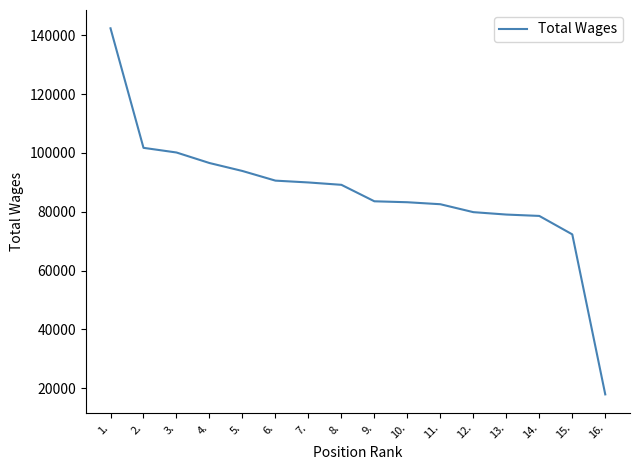

Which has a higher value, 13. or 5.?

5.